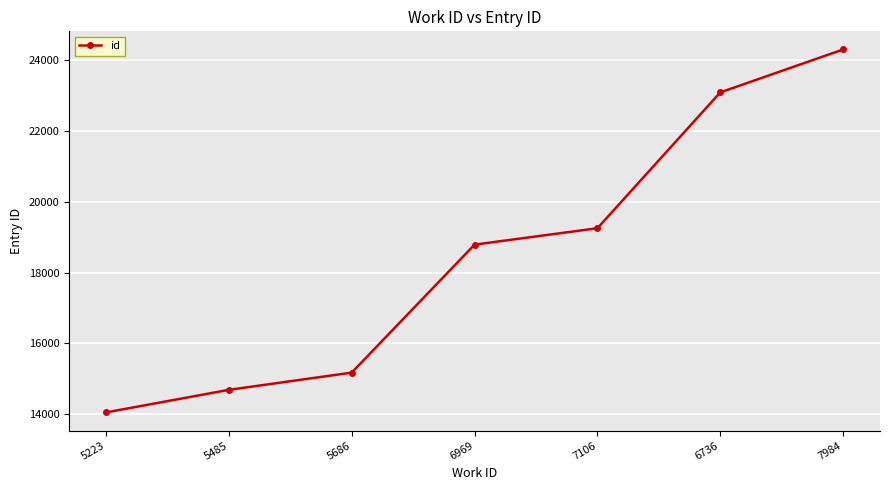

Rank the categories by value from lowest to highest.

5223, 5485, 5686, 6969, 7106, 6736, 7984